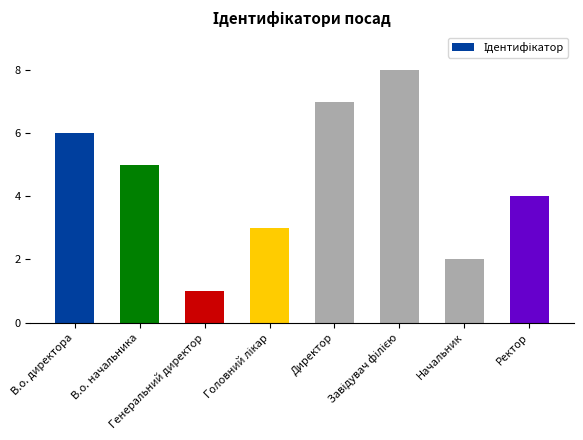

True or false: the data shows 6 at В.о. директора.

True